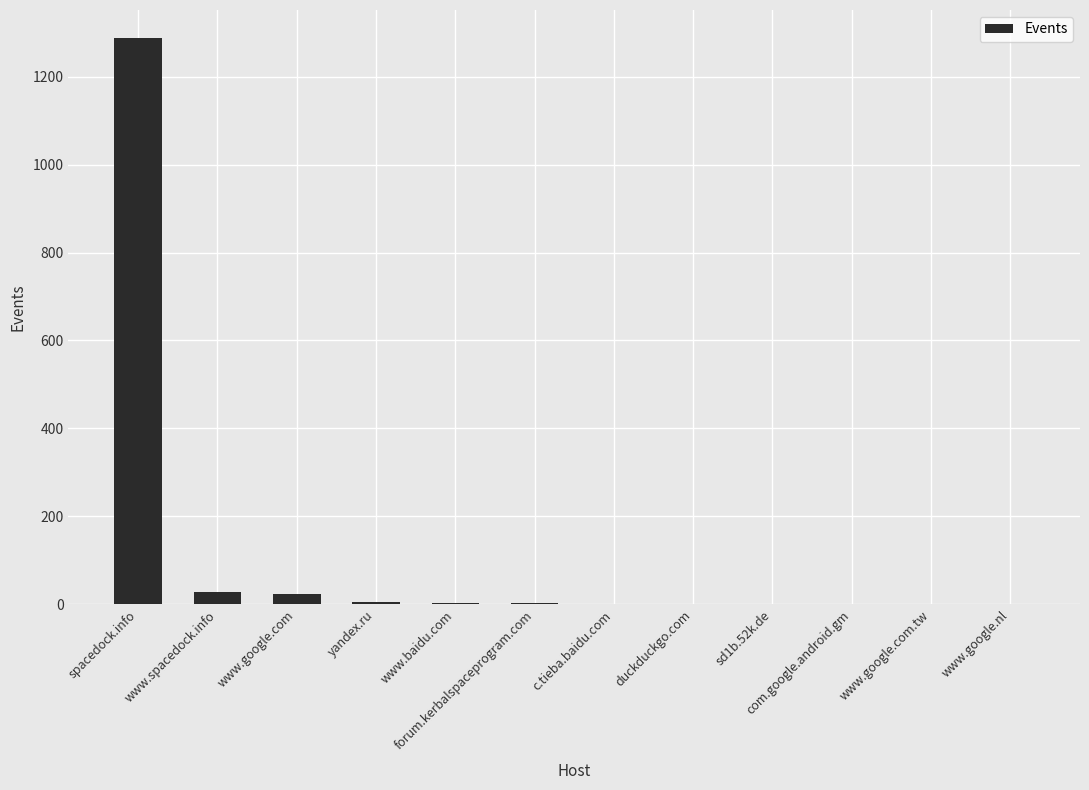

True or false: the data shows 1287 at spacedock.info.

True